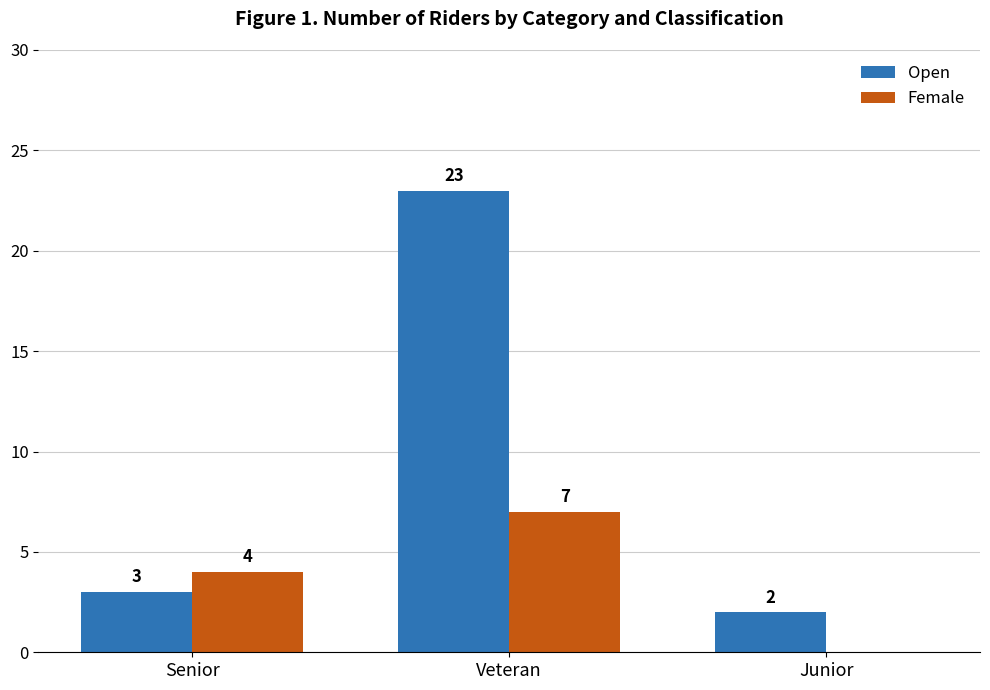

What is the sum of the Female values at Senior and Veteran?

11